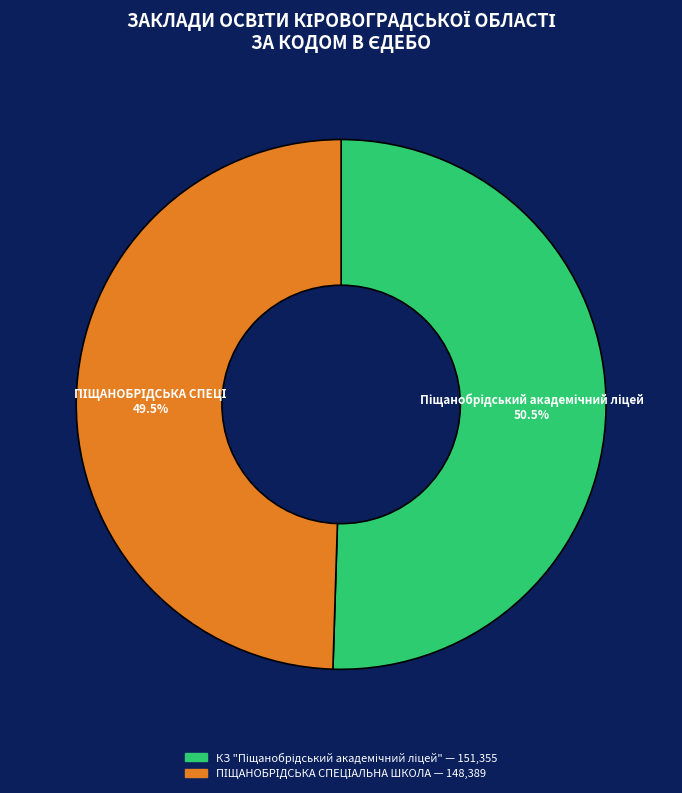

Does any single category account for the majority?

Yes